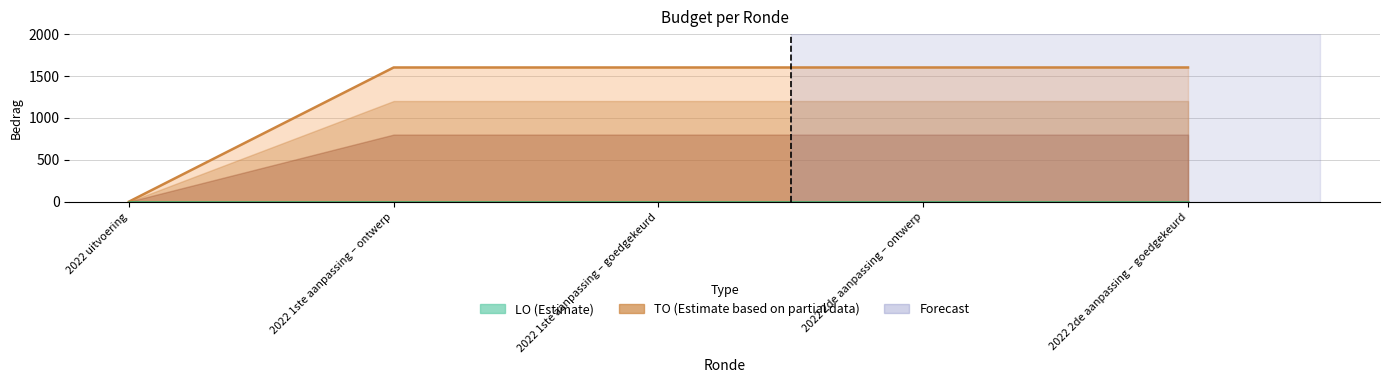

The value at 2022 1ste aanpassing – ontwerp is 2793. True or false?

False